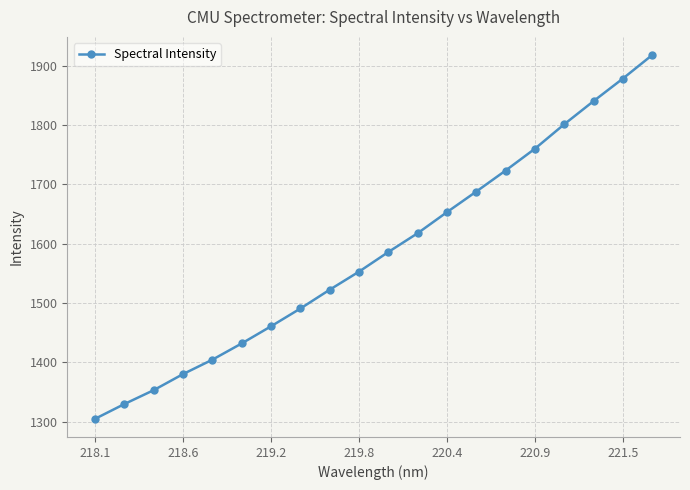

How many categories are shown in the chart?

20